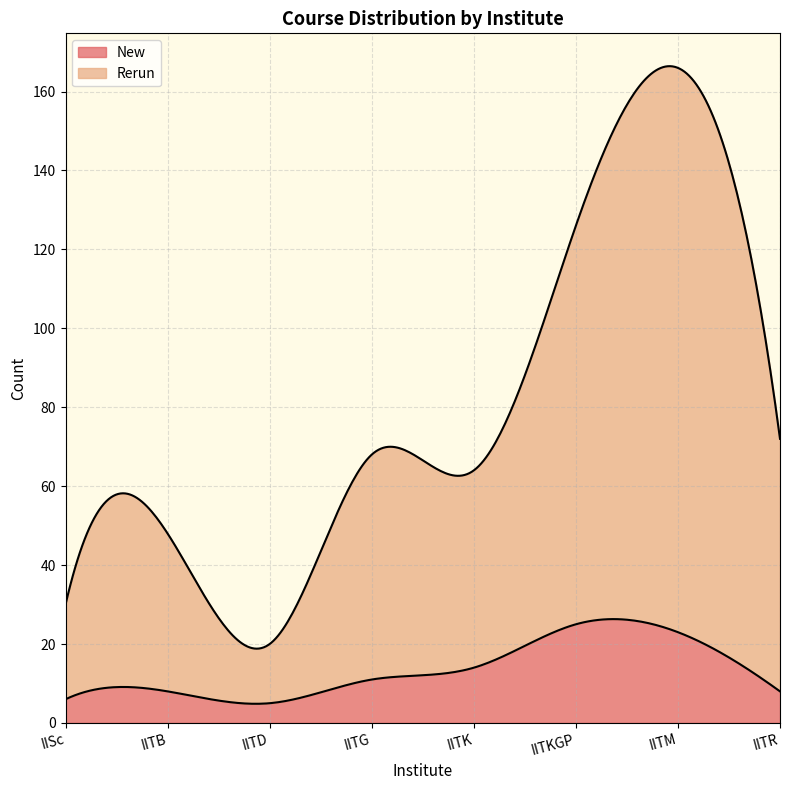

What is the sum of the Rerun values at IITK and IITG?

107